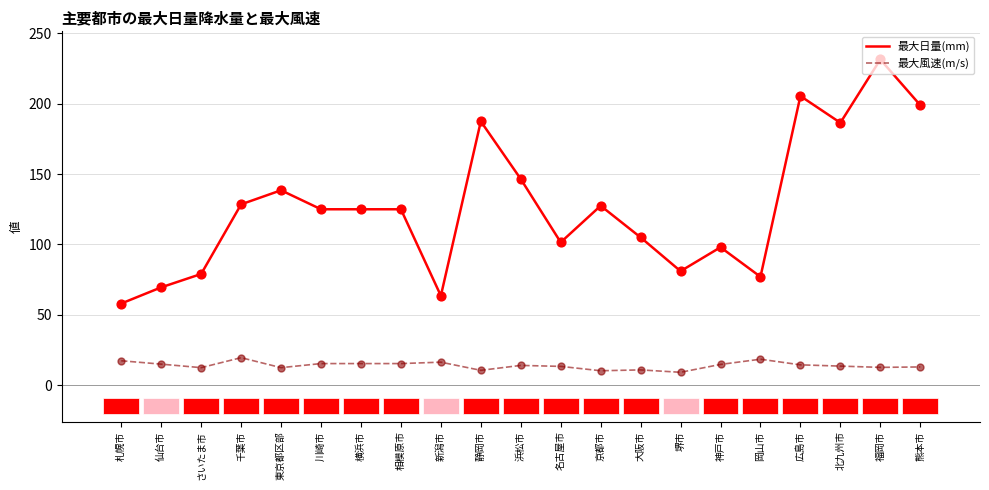

Which series has the largest total across all categories?

最大日量(mm)